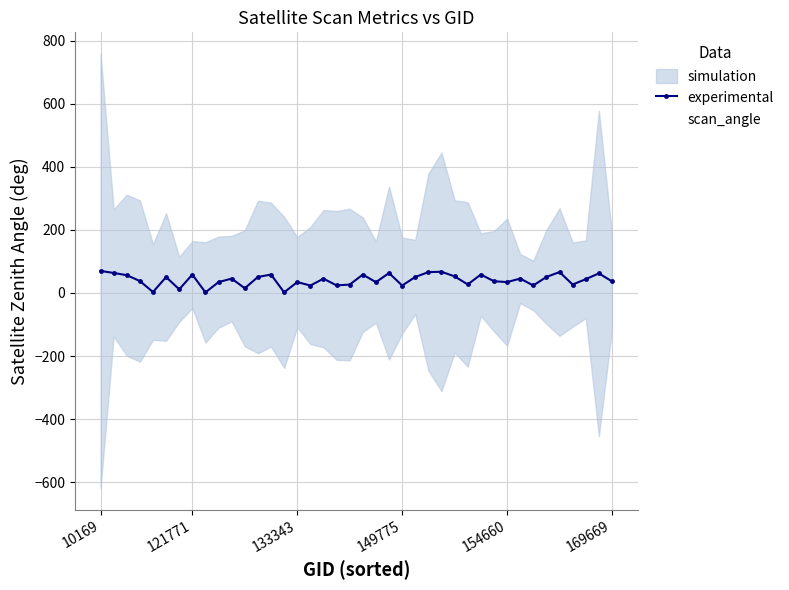

At which label does scan_angle first exceed 38?

10169